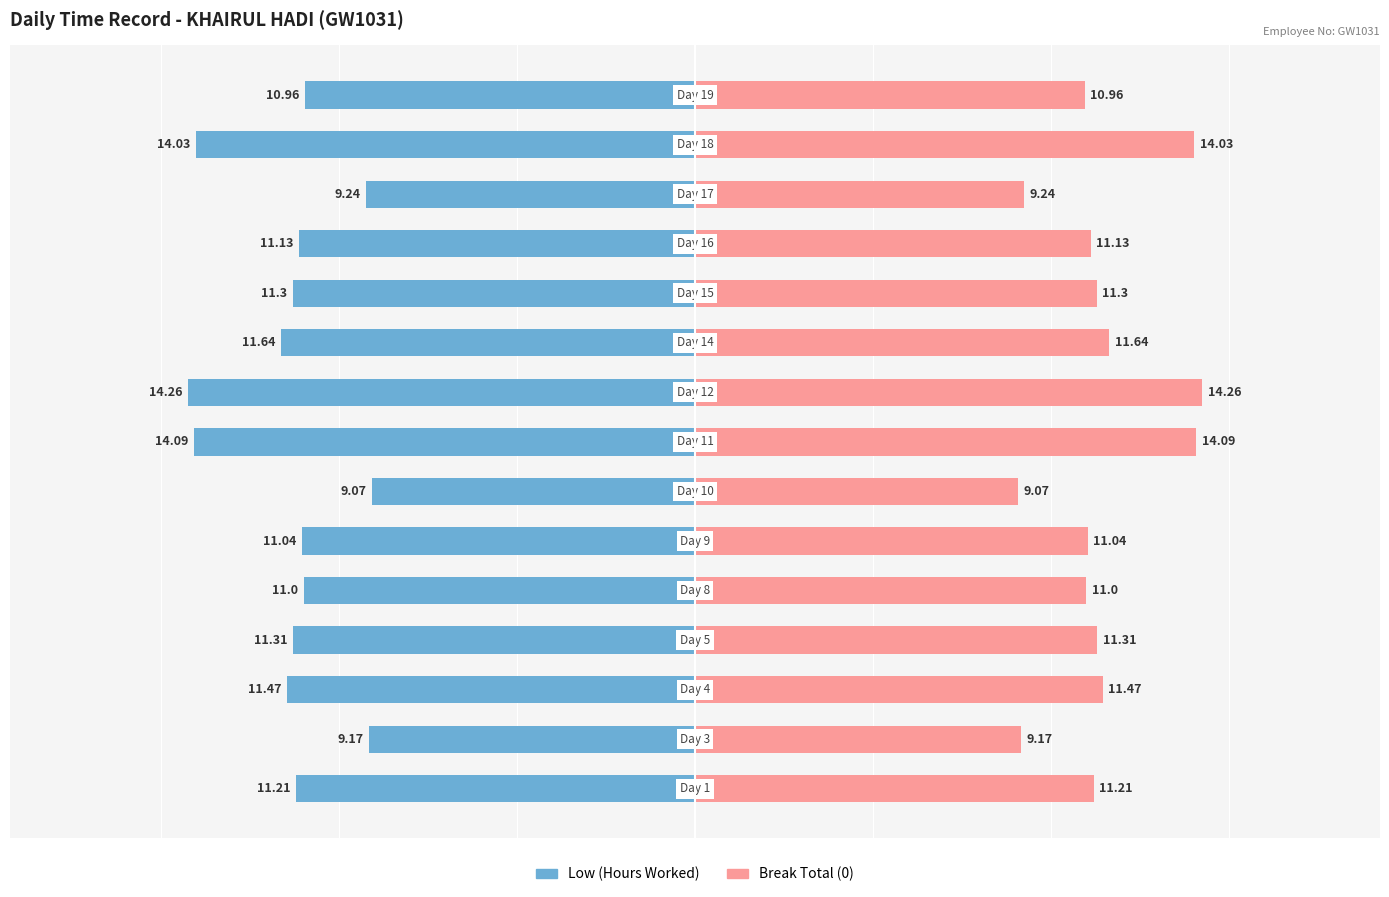

What is the difference between the maximum and minimum values in the Low (Hours Worked) series?

5.2